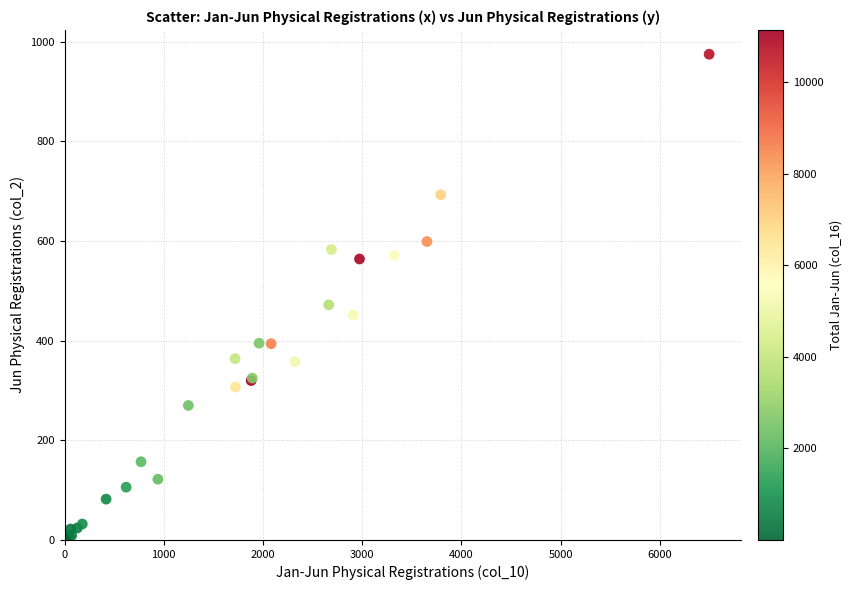

What Y value in the scatter plot is closest to 487?

472